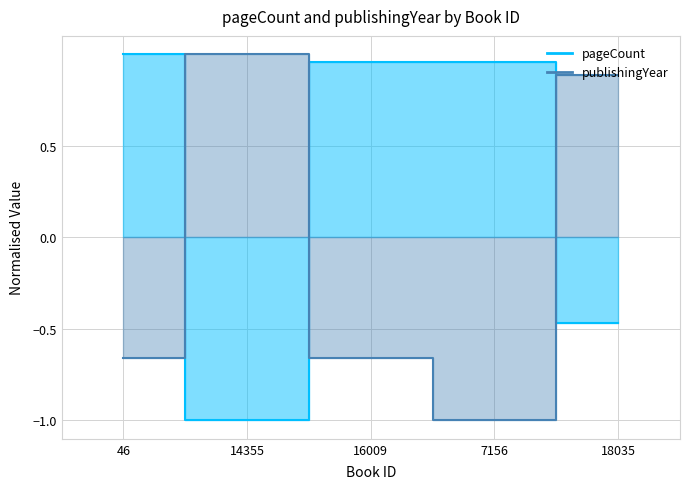

At which label does publishingYear reach its peak?

14355